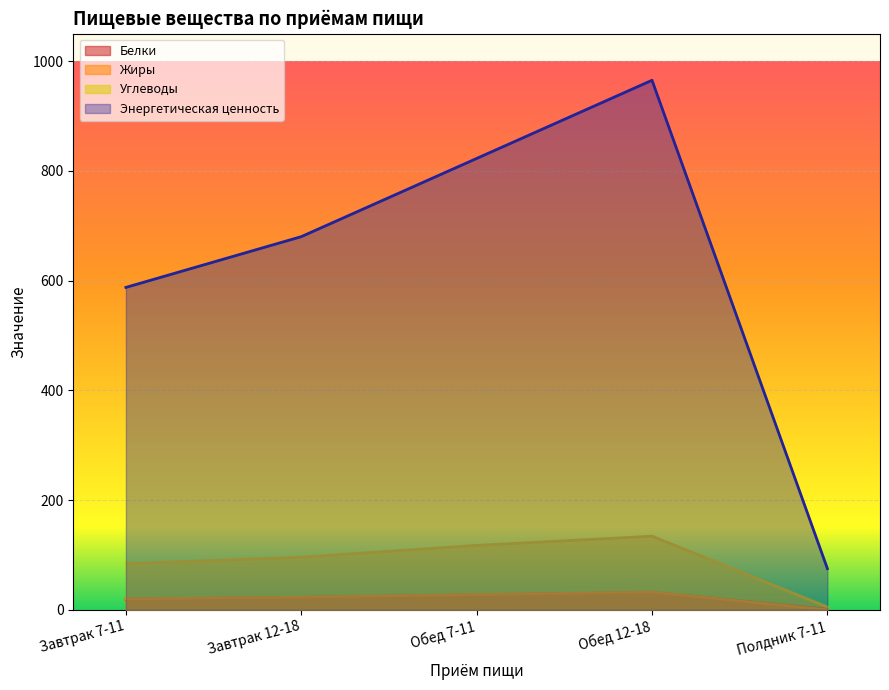

After their last crossing, which series has the higher values: Жиры or Белки?

Белки